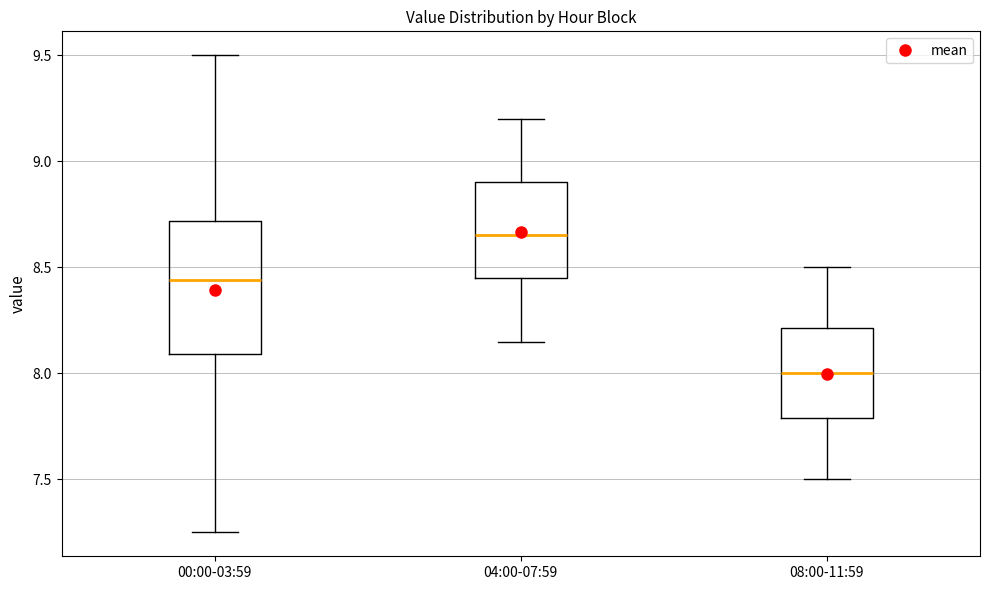

Reading left to right, read every box against the y-axis: the position of its median line, the range the box covers, and the ends of its whiskers. The values are not printed on the chart, so give them approximately, as read against the axis.

00:00-03:59: median 8.45, box 8.10 to 8.70, whiskers 7.25 to 9.50
04:00-07:59: median 8.65, box 8.45 to 8.90, whiskers 8.15 to 9.20
08:00-11:59: median 8.00, box 7.80 to 8.20, whiskers 7.50 to 8.50